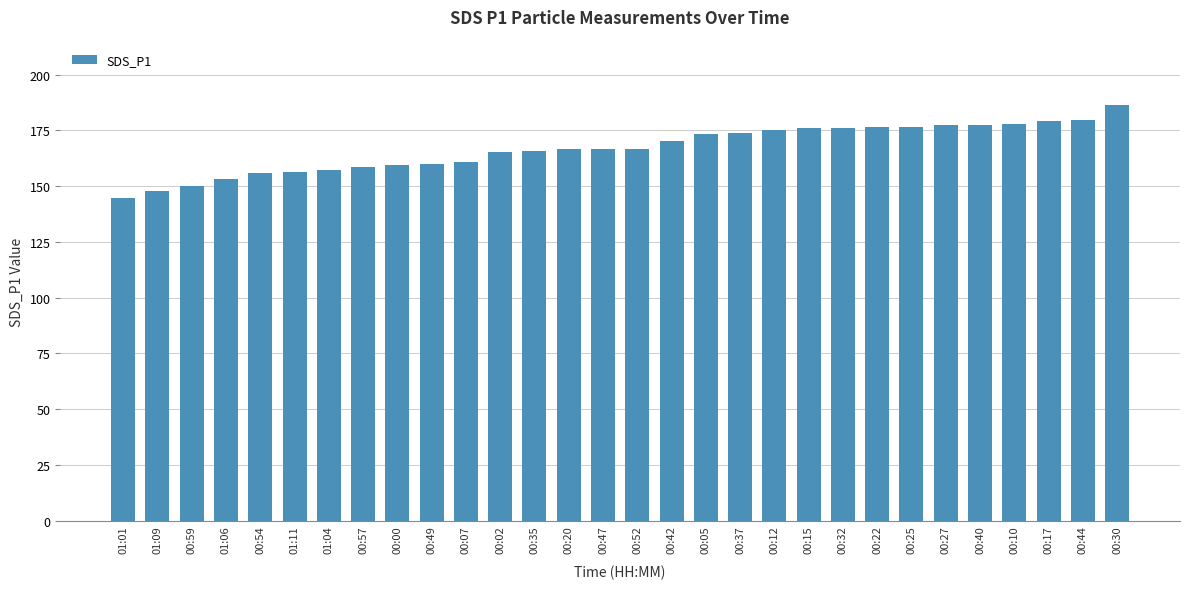

The value at 00:27 is 62.3. True or false?

False